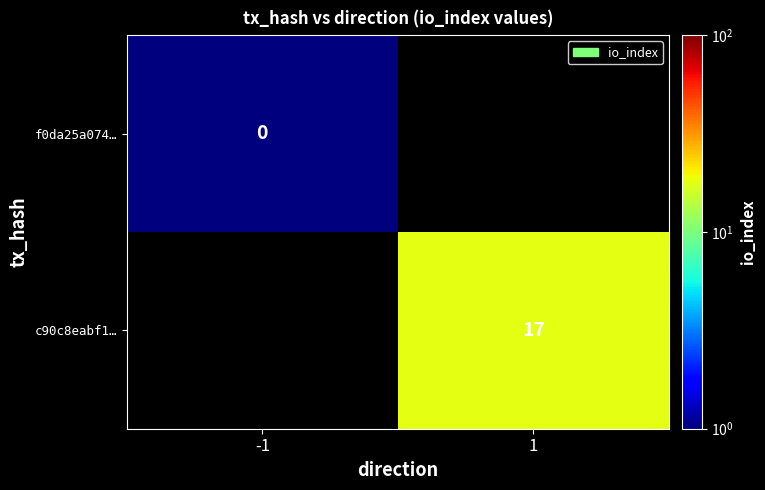

How many data points does each series have?

2